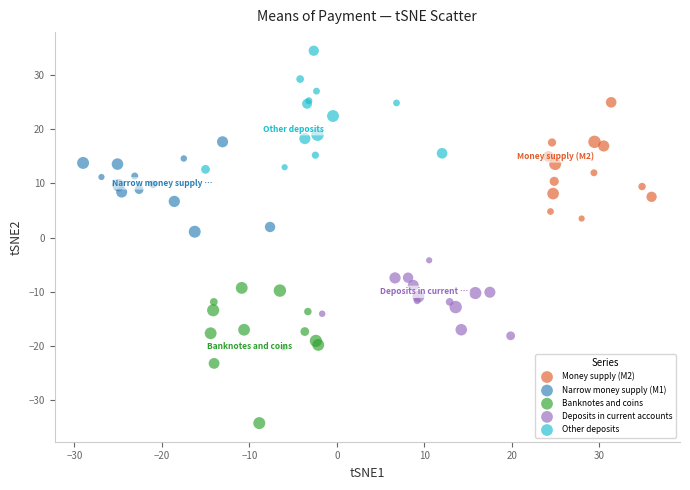

Which series contains the lowest Y value?

Banknotes and coins